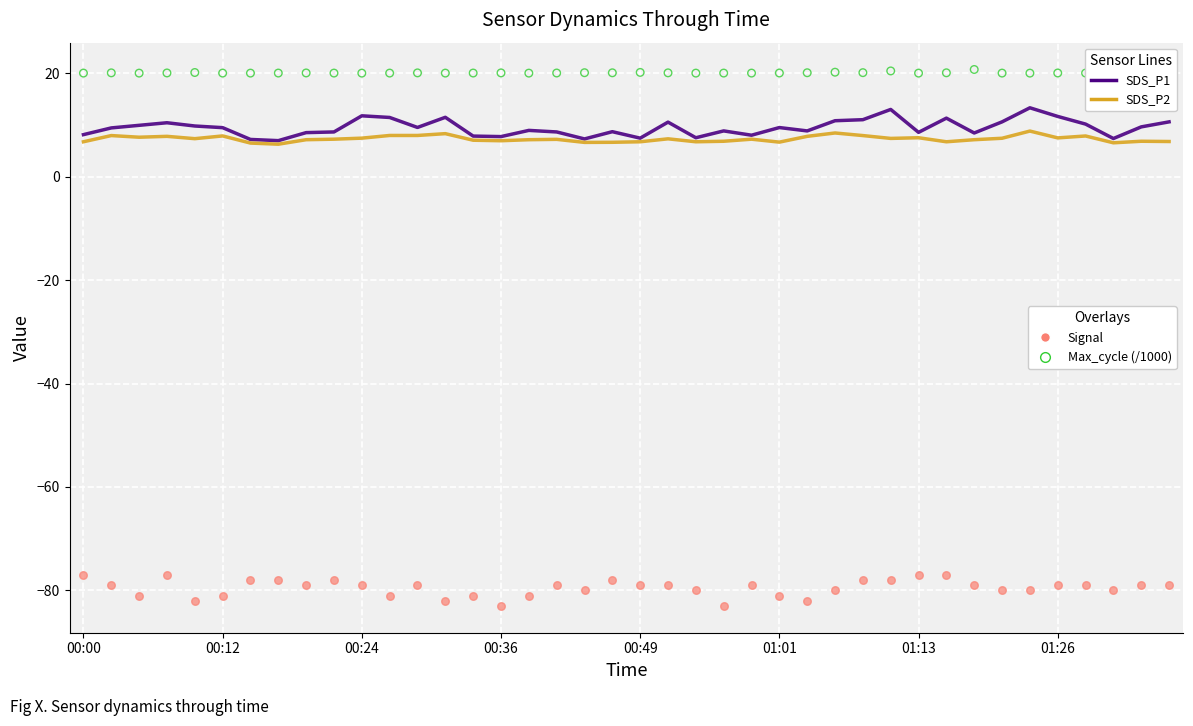

Which series has the largest Y range (max minus min)?

SDS_P1